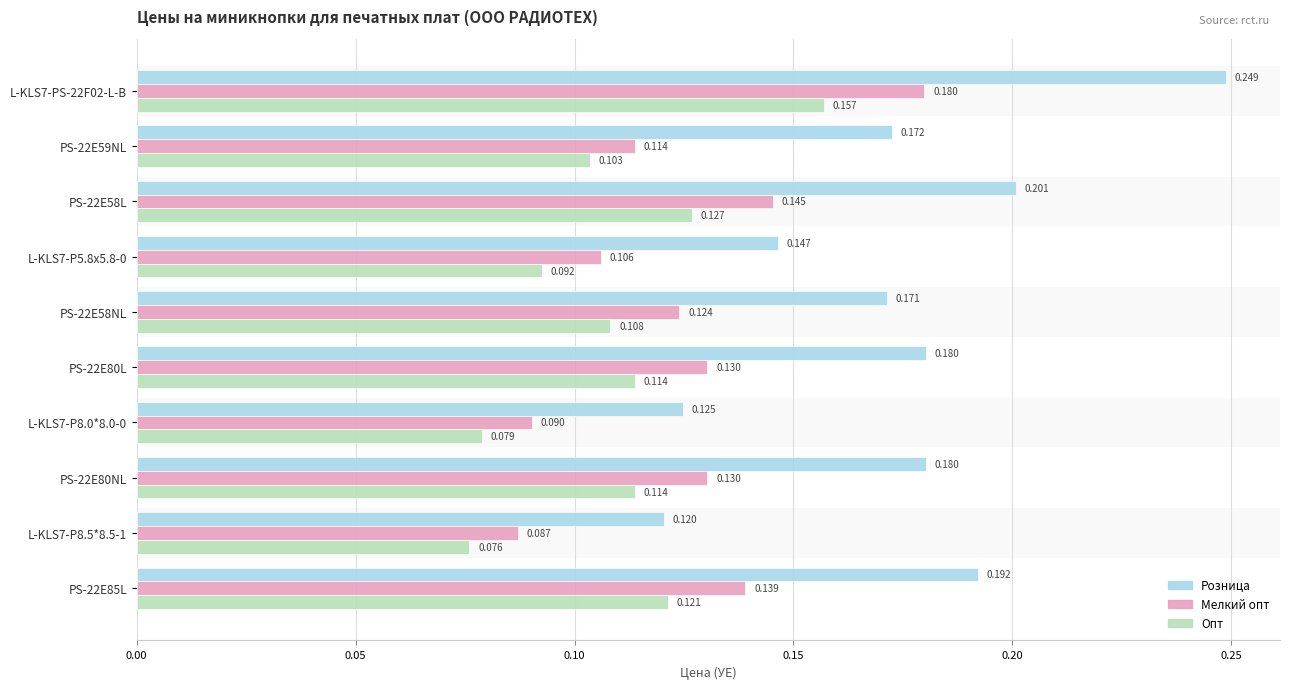

Which category has the lowest value across all series?

L-KLS7-P8.5*8.5-1